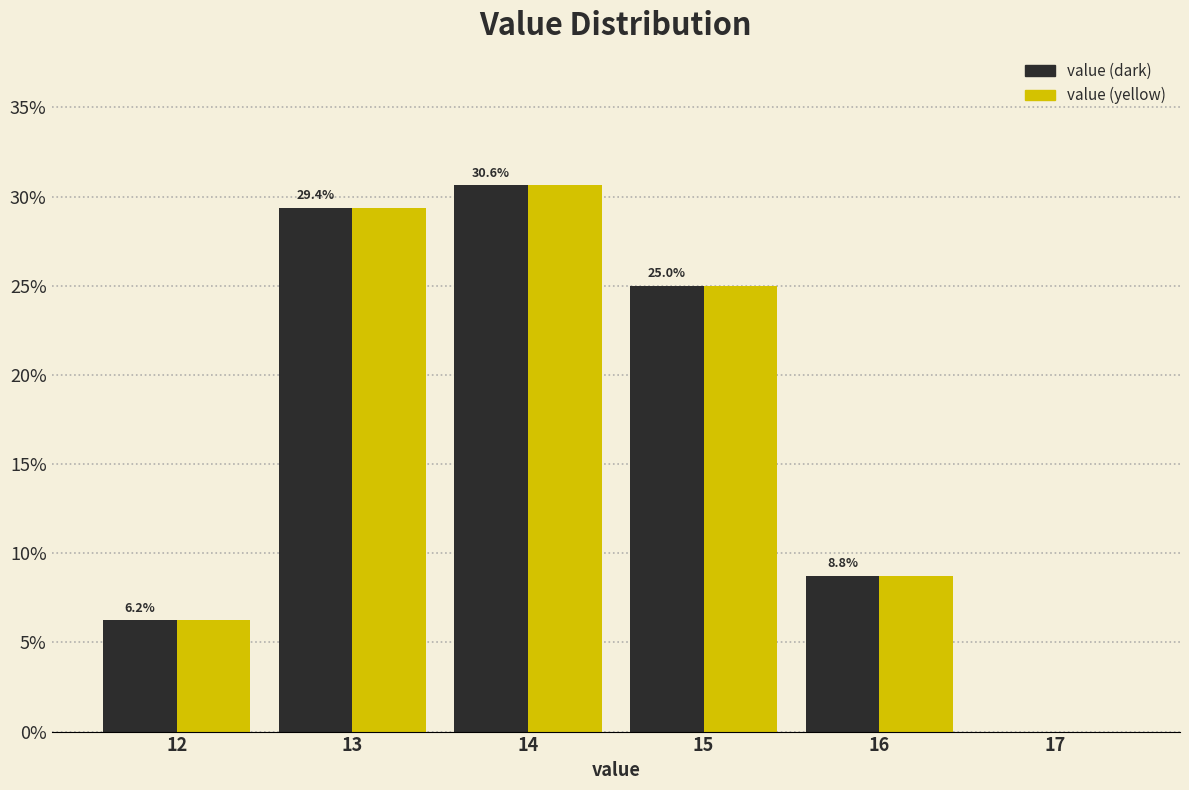

Which category has the highest value in the value (dark) series?

14